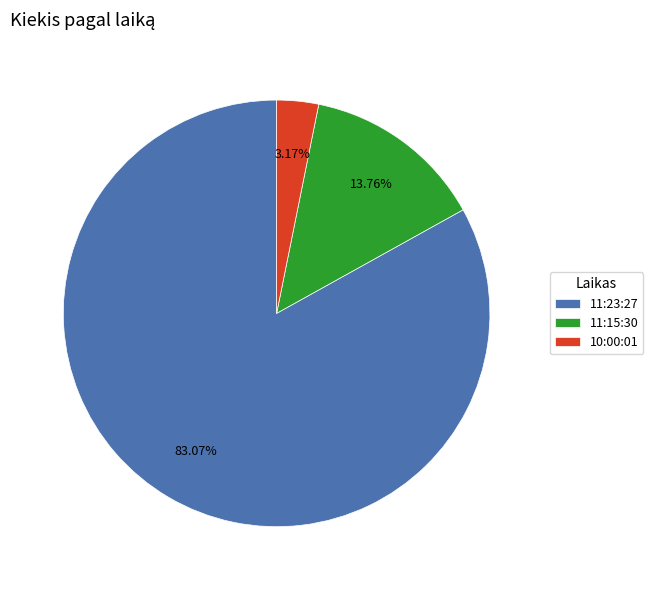

Rank the categories by value from highest to lowest.

11:23:27, 11:15:30, 10:00:01